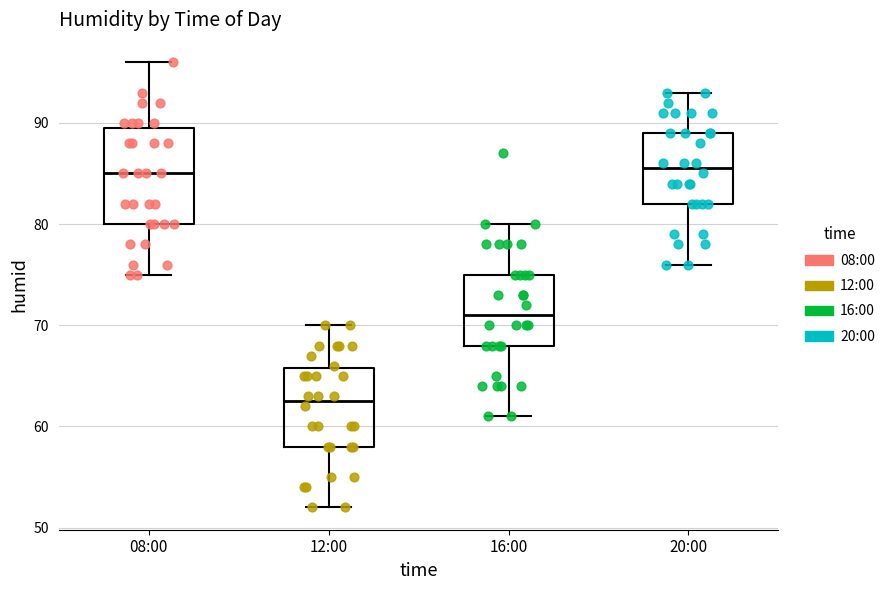

Which box is the tallest, from its lower edge to its upper edge?

08:00